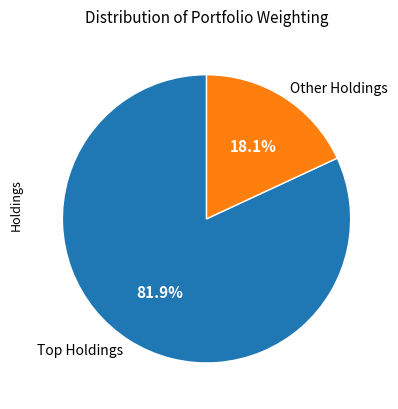

Does any single category account for the majority?

Yes